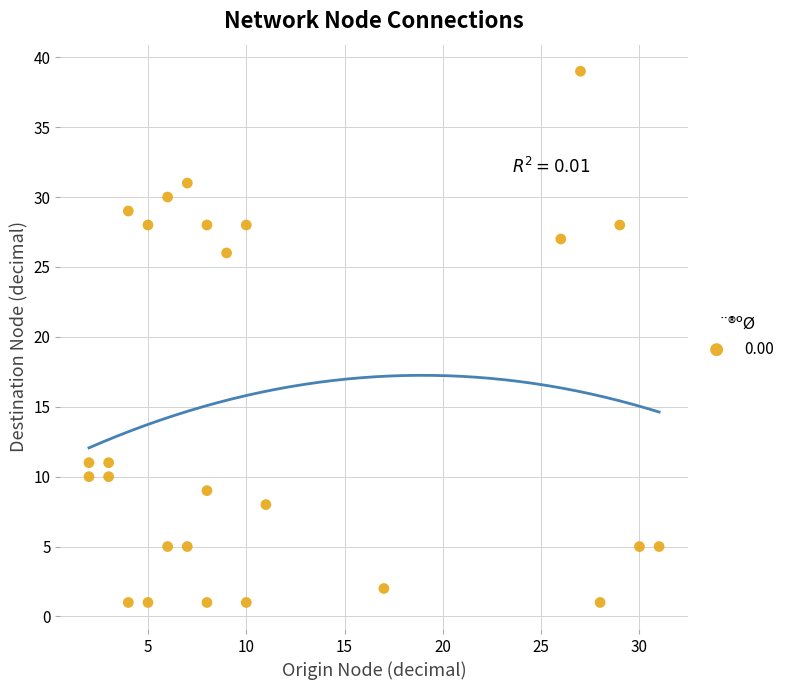

What is the range of Y values (max minus min)?

38